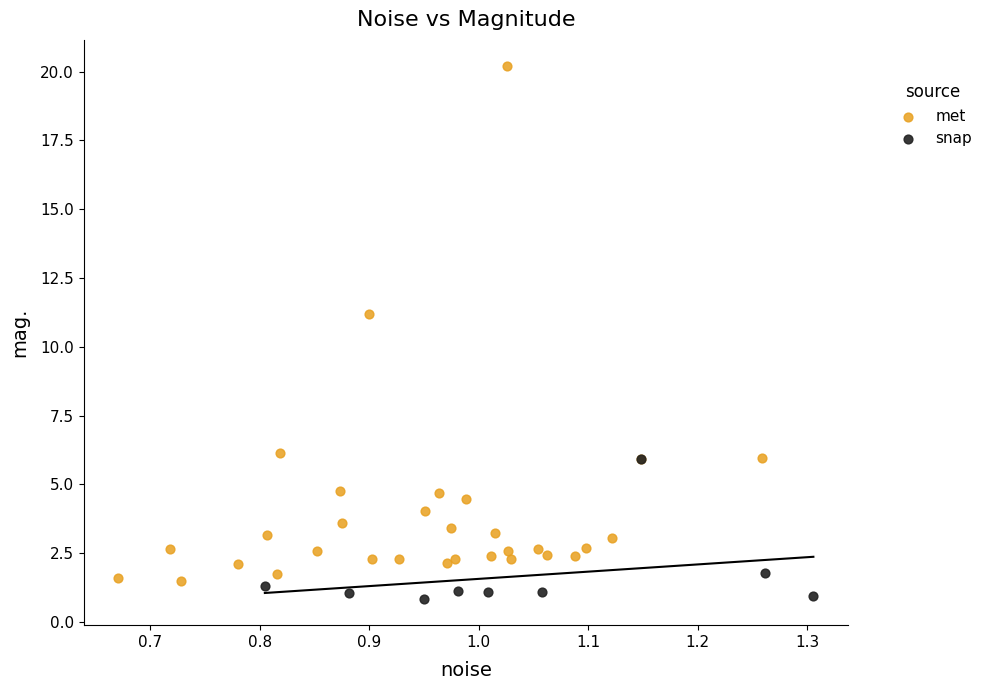

What are all the series names shown in the legend?

met, snap